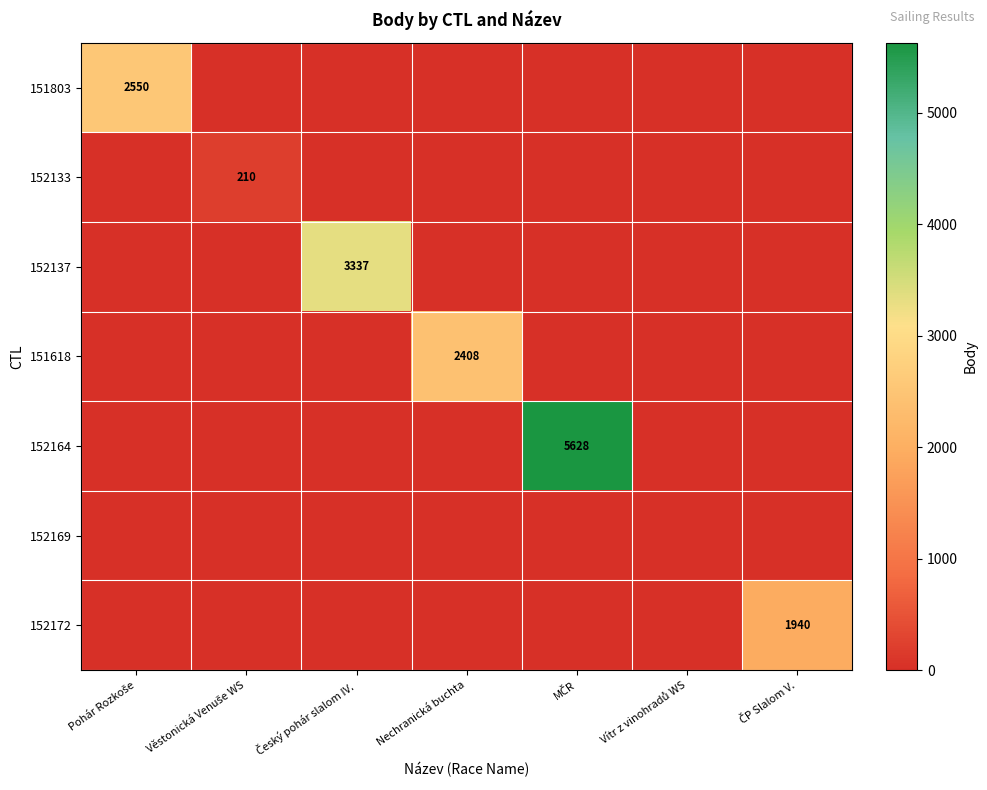

Which category has the highest value in the 152133 series?

Věstonická Venuše WS